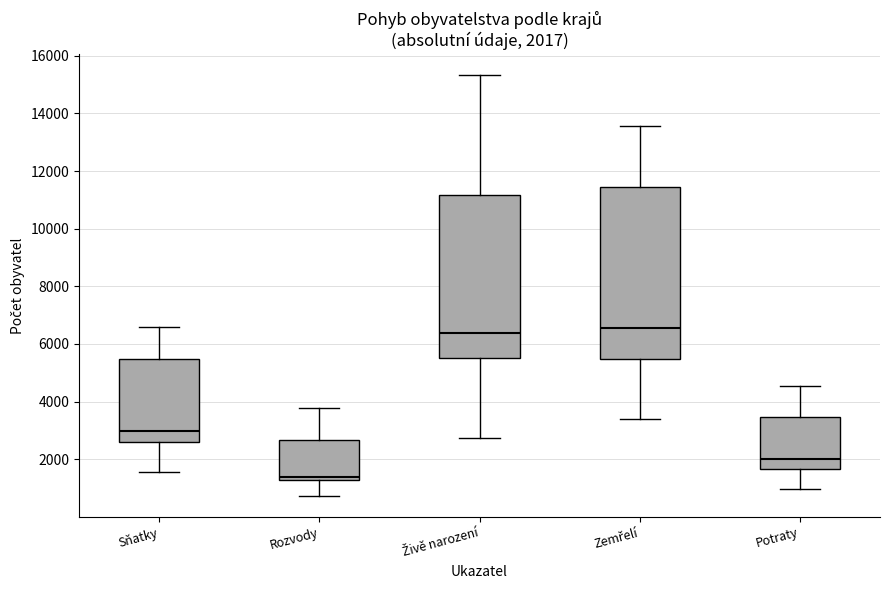

Which box's median line is the lowest?

Rozvody